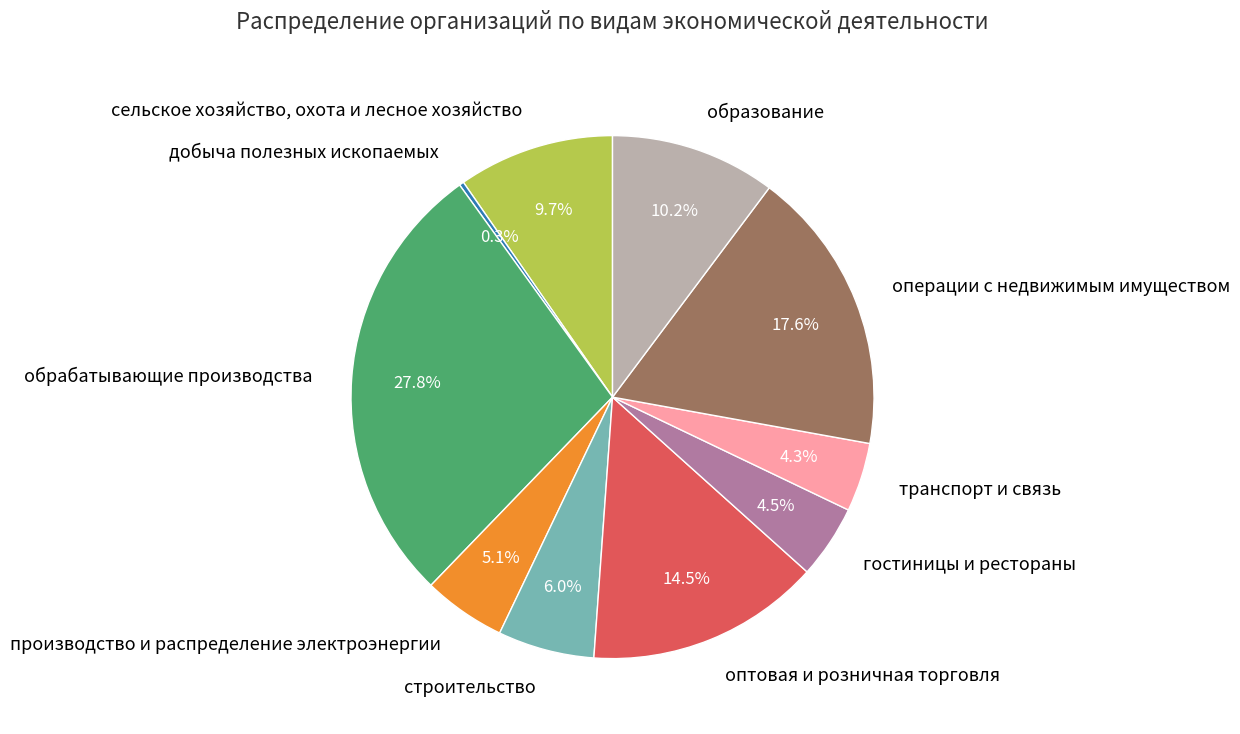

True or false: операции с недвижимым имуществом accounts for 18% of the total.

True